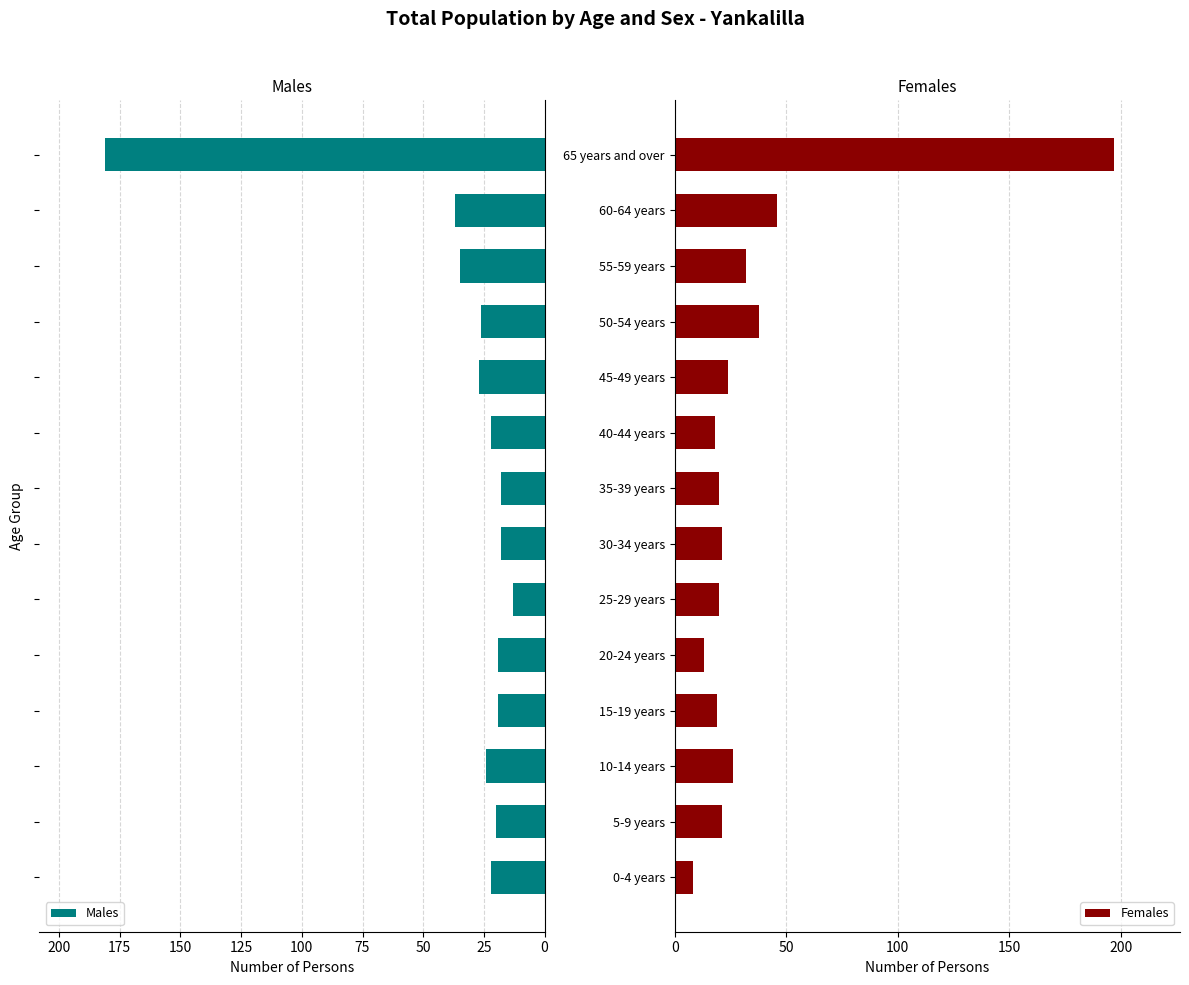

What is the sum of the Females values at 65 years and over and 15-19 years?

216